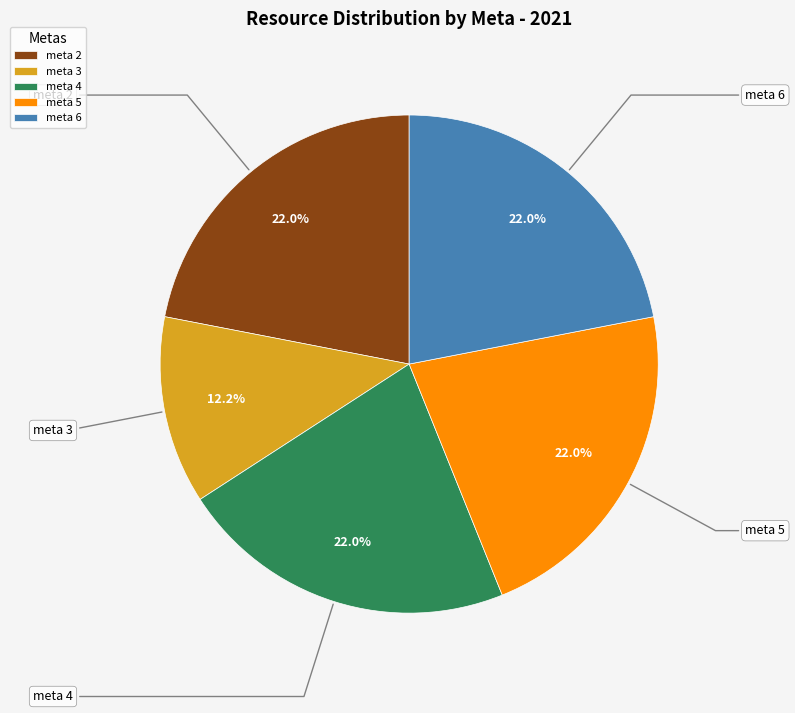

Is the sum of meta 4 and meta 5 greater than half?

No